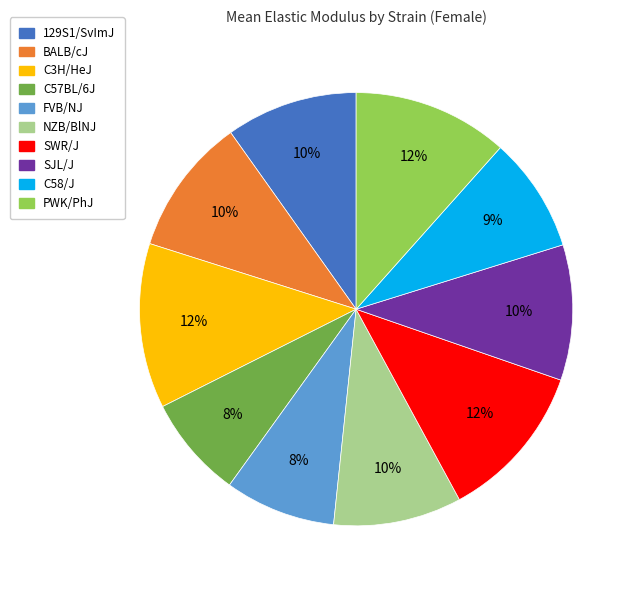

Do SJL/J and PWK/PhJ together represent more than half of the pie?

No